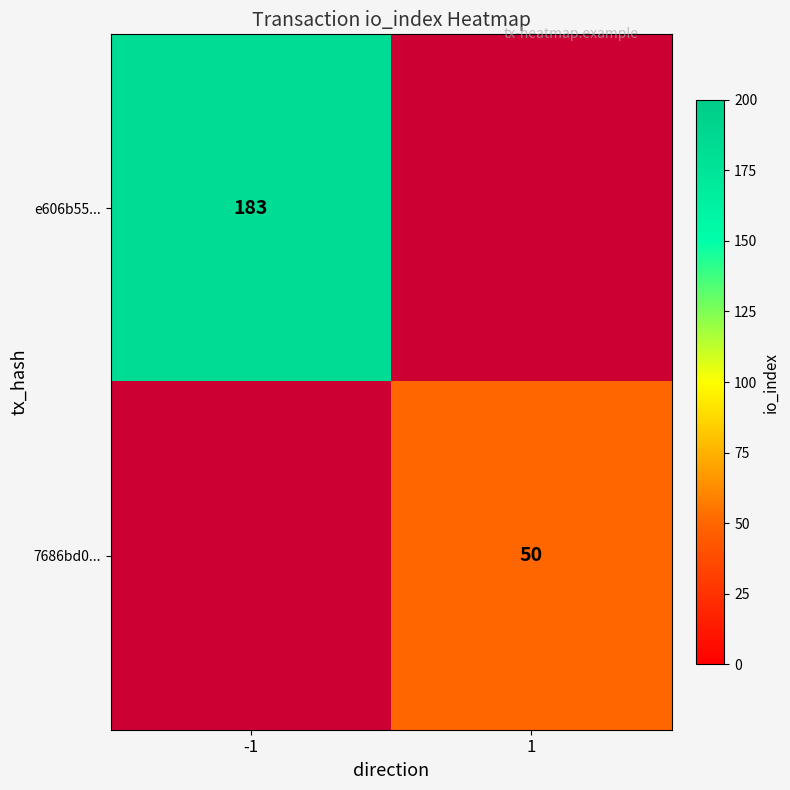

Is it true that e606b55... equals 183 at -1?

True